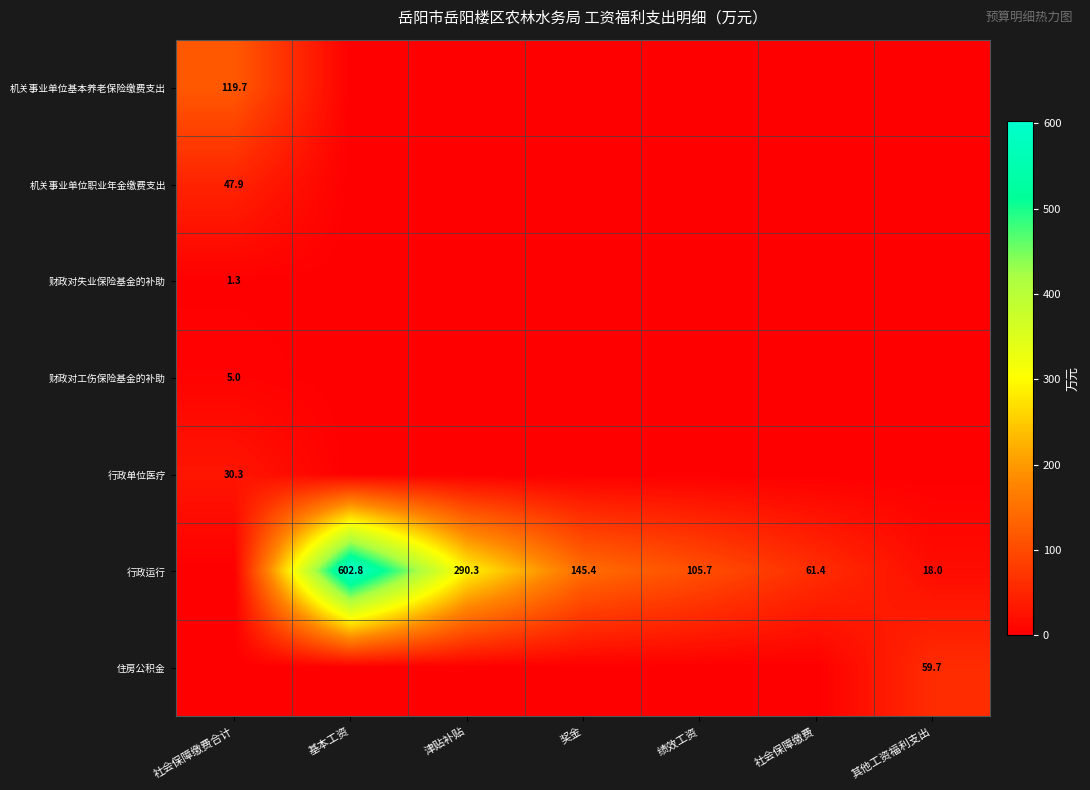

True or false: 行政运行 has a value of 819.7 at 基本工资.

False